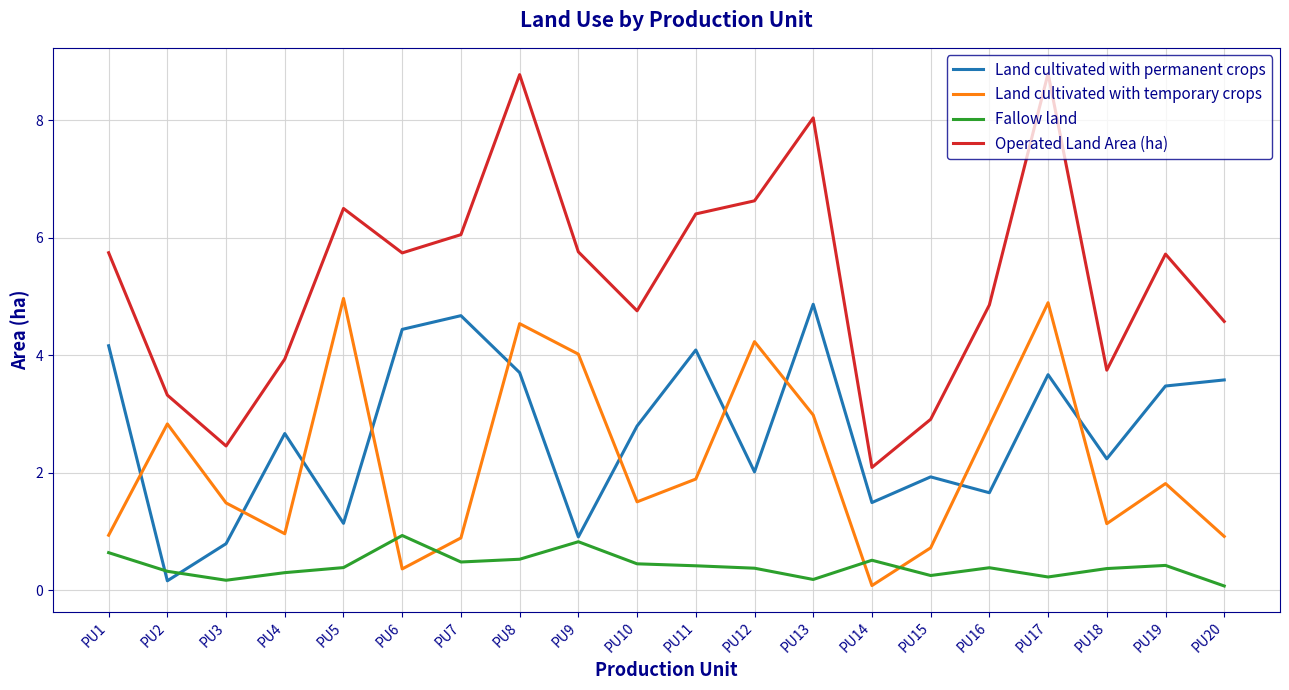

Which category has the lowest value in the Land cultivated with permanent crops series?

PU2